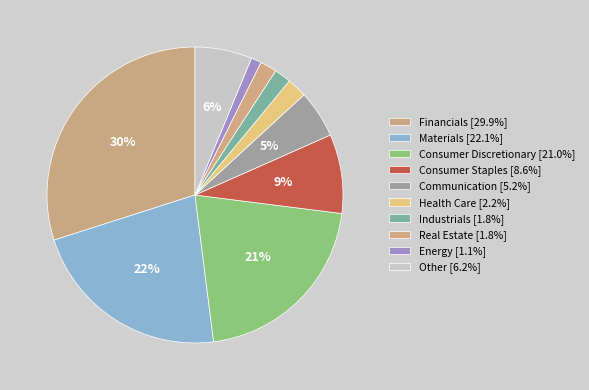

Count the number of slices in the pie.

10